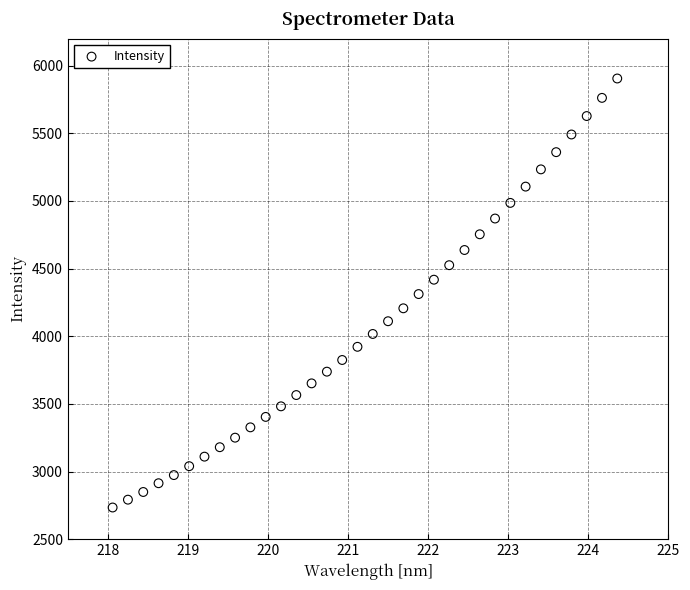

What is the range of Y values (max minus min)?

3171.1